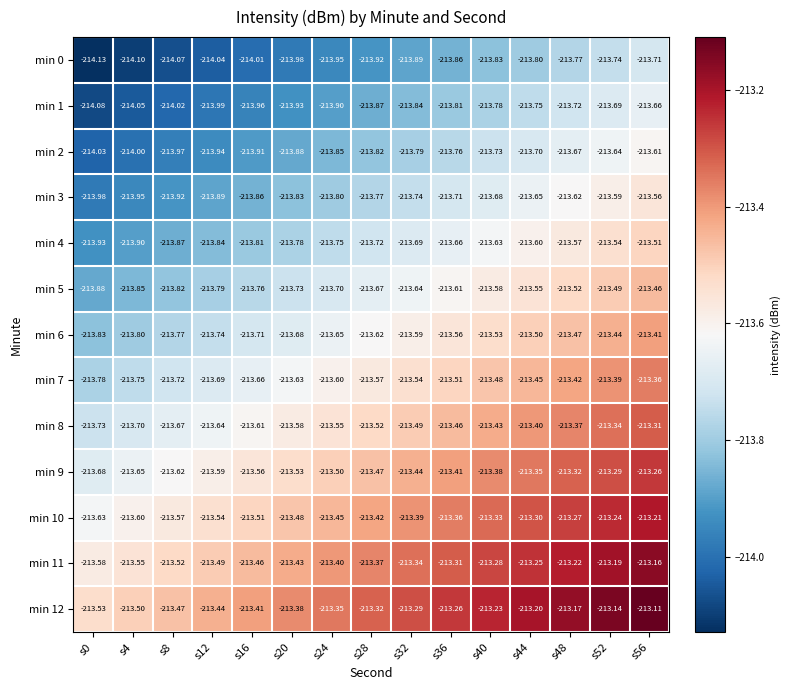

Is the value of min 10 at s48 greater than the value of min 4 at s32?

Yes